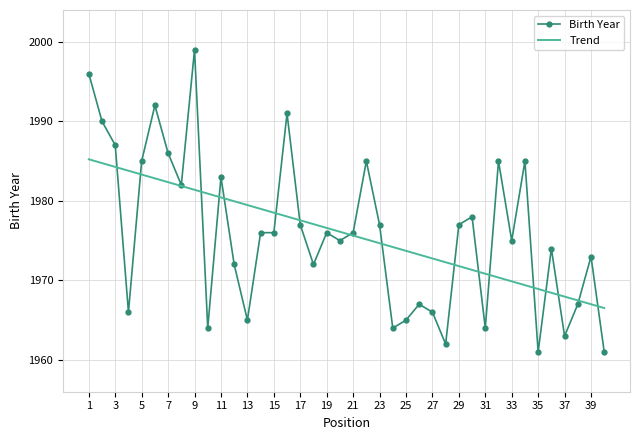

What is the greatest value displayed?

1999.0